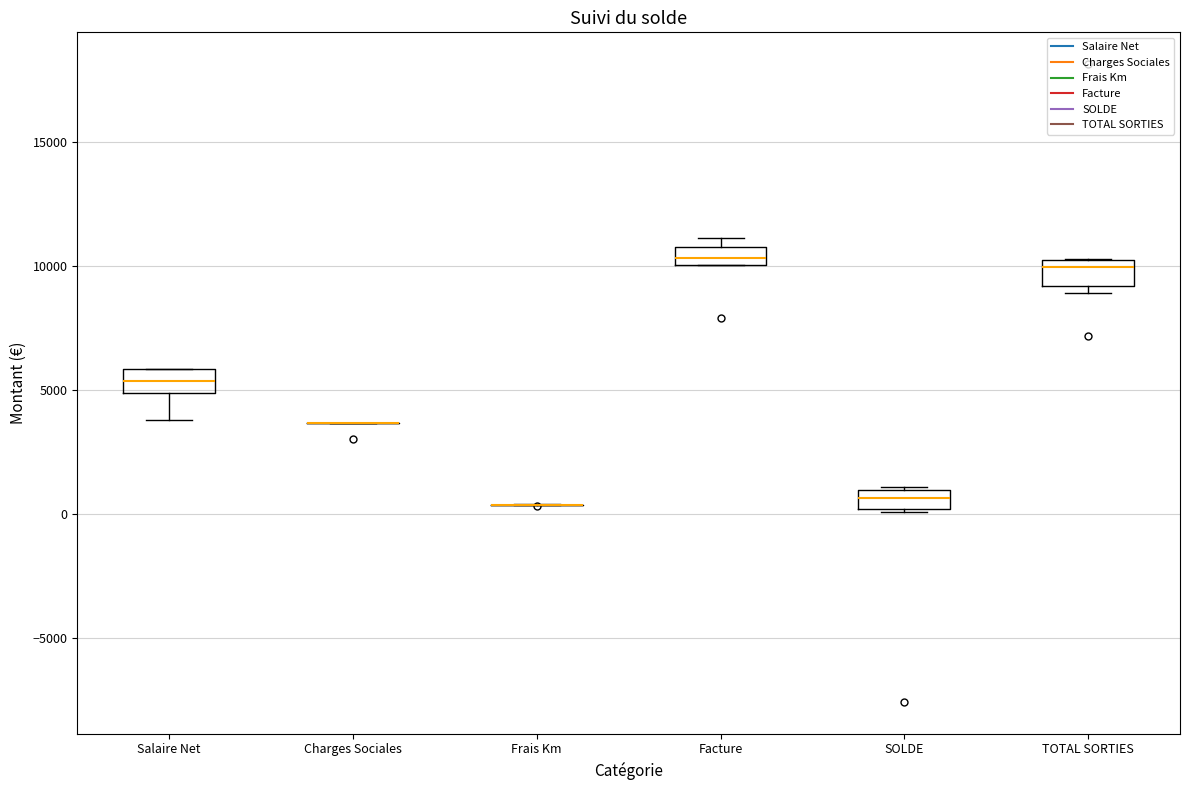

Where does the median line of the box for SOLDE sit on the y-axis? The values are not printed on the chart, so give them approximately, as read against the axis.

500